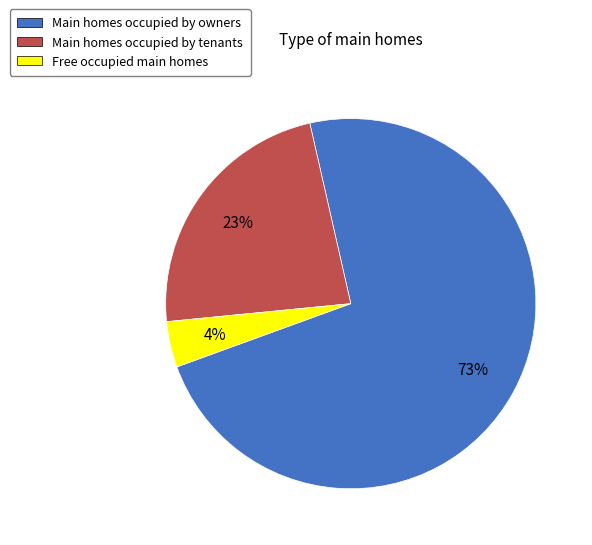

Combined, do Free occupied main homes and Main homes occupied by owners account for over 50%?

Yes